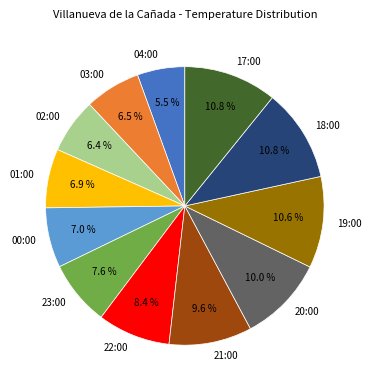

Is there a majority slice in this chart?

No